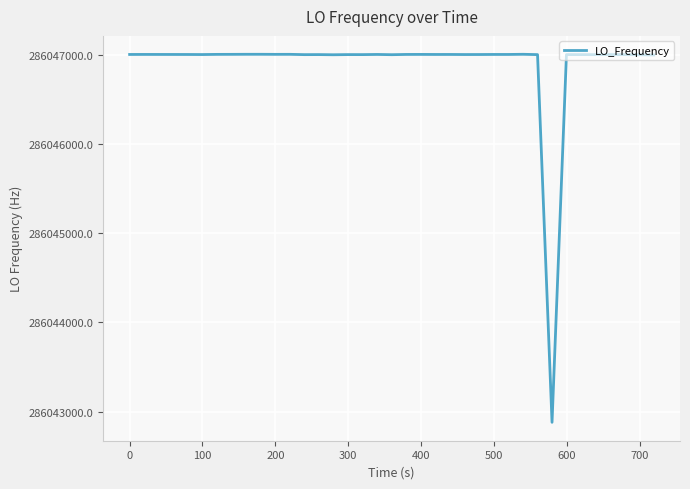

What is the minimum value shown in the chart?

286042879.4